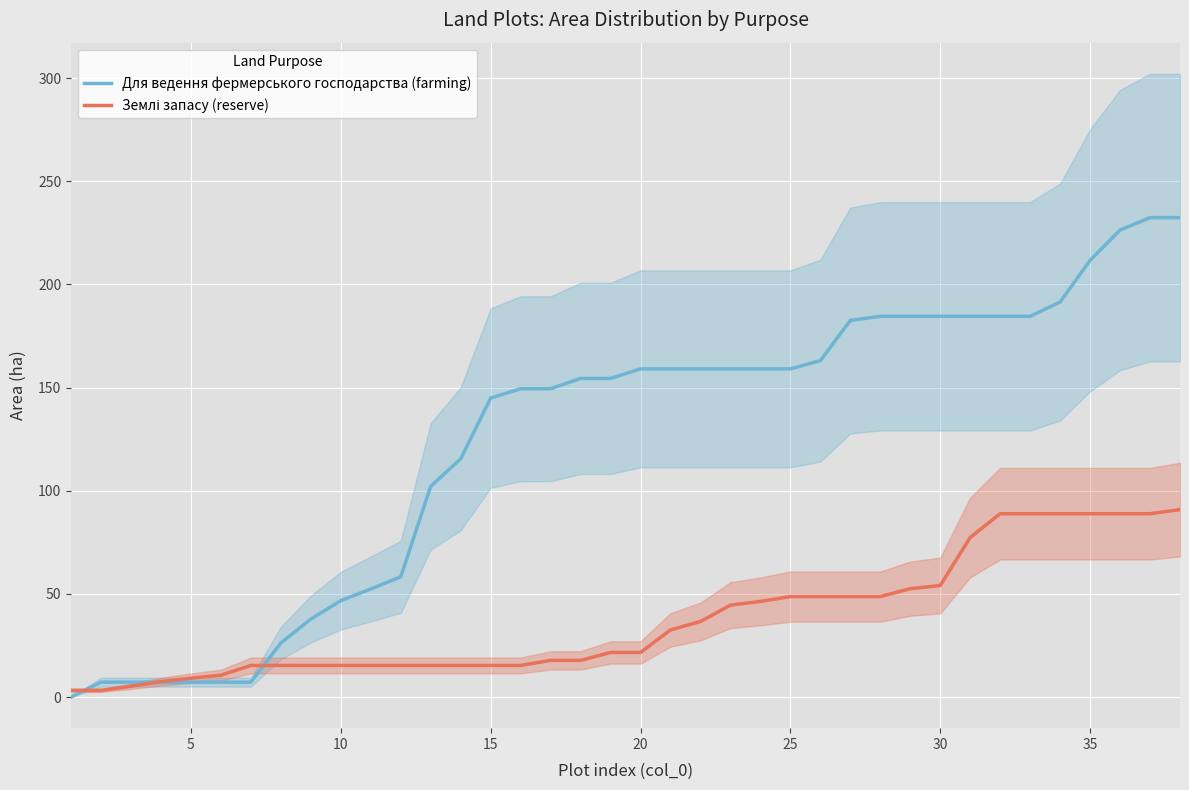

The Для ведення фермерського господарства (farming) series shows 73.7 at 30. True or false?

False